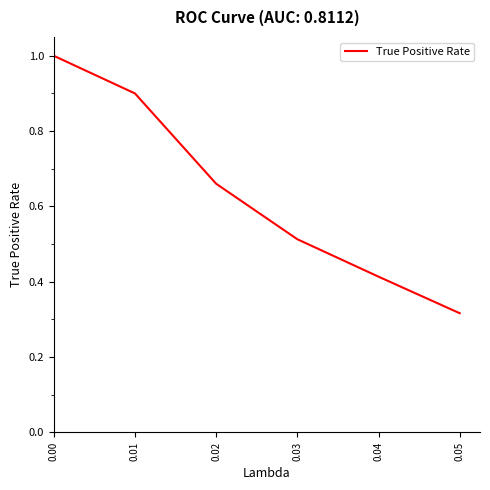

Count the values in the range 0 to 1.

6